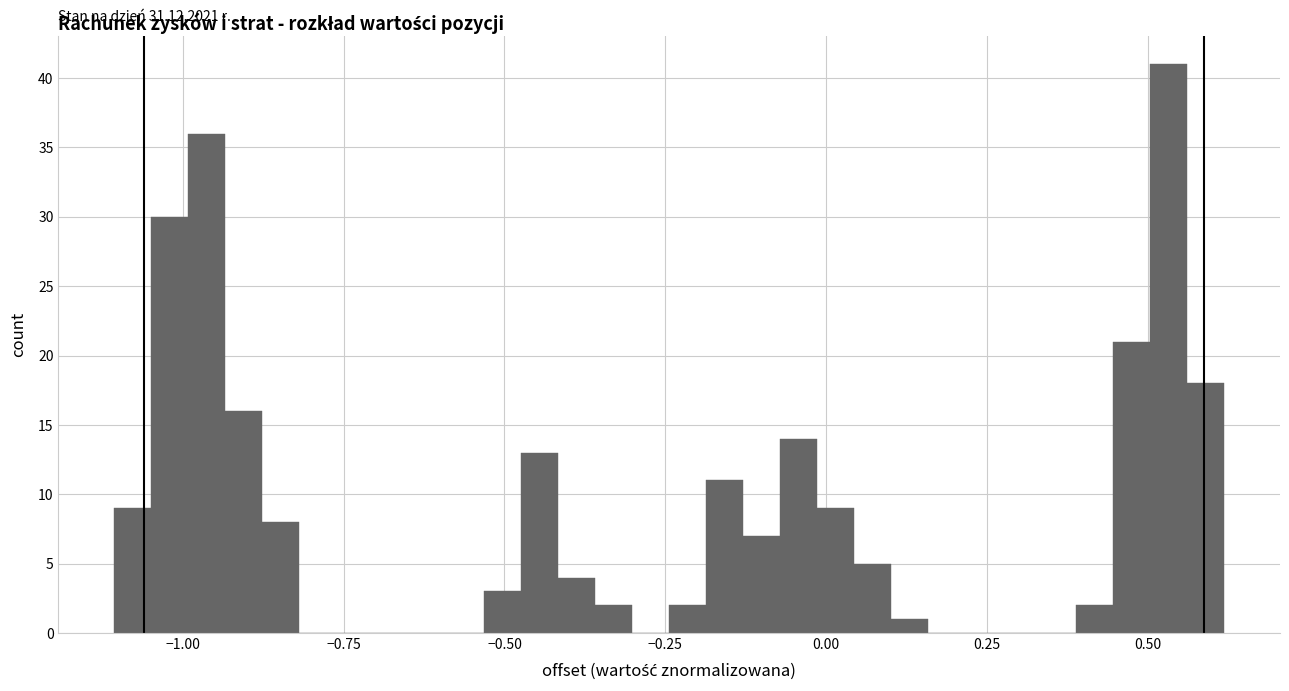

Around what value on the x-axis is the tallest bar? Give the approximate position of its centre, as read against the axis.

0.55